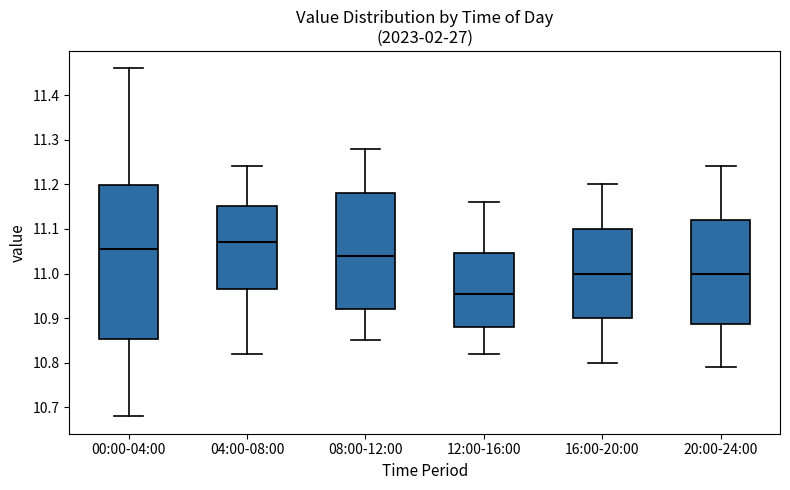

Reading left to right, read every box against the y-axis: the position of its median line, the range the box covers, and the ends of its whiskers. The values are not printed on the chart, so give them approximately, as read against the axis.

00:00-04:00: median 11.06, box 10.85 to 11.20, whiskers 10.68 to 11.46
04:00-08:00: median 11.07, box 10.97 to 11.15, whiskers 10.82 to 11.24
08:00-12:00: median 11.04, box 10.92 to 11.18, whiskers 10.85 to 11.28
12:00-16:00: median 10.96, box 10.88 to 11.05, whiskers 10.82 to 11.16
16:00-20:00: median 11.00, box 10.90 to 11.10, whiskers 10.80 to 11.20
20:00-24:00: median 11.00, box 10.89 to 11.12, whiskers 10.79 to 11.24